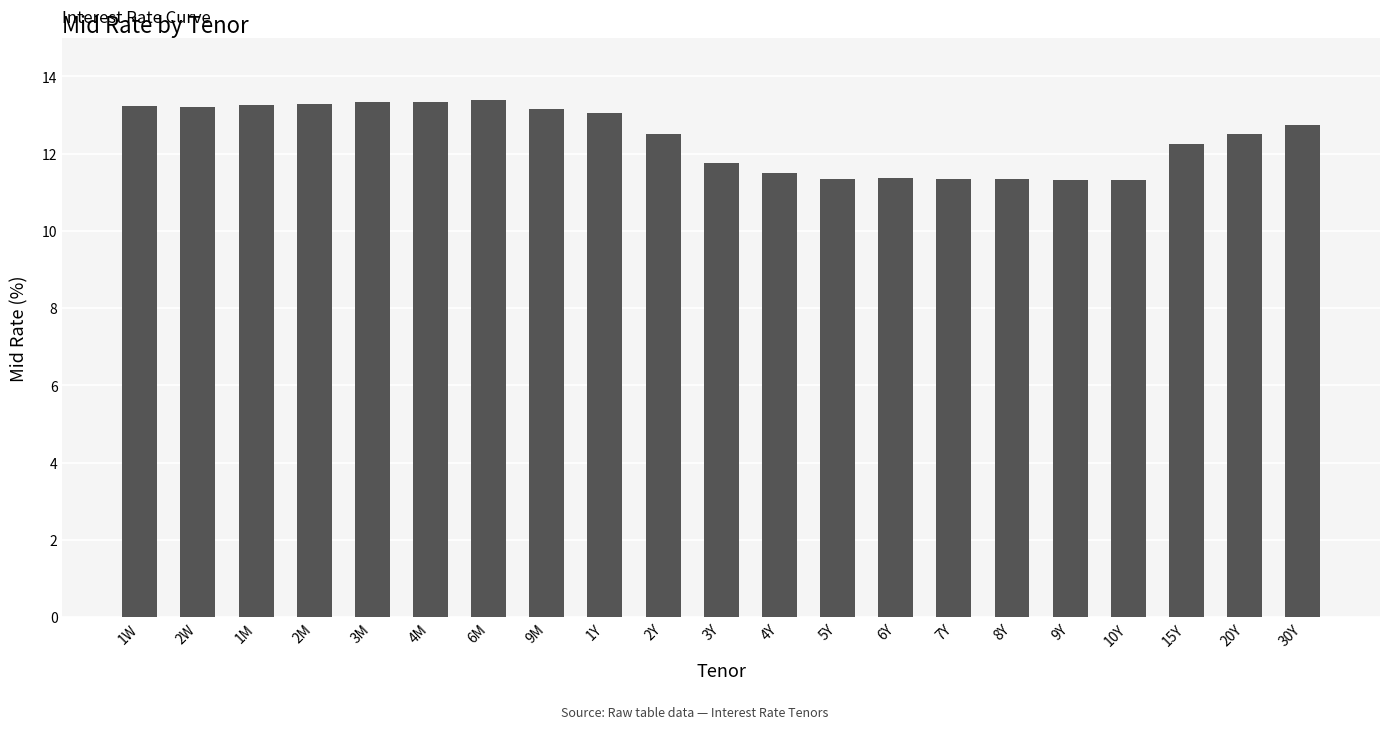

What is the label of the 16th bar from the right?

4M